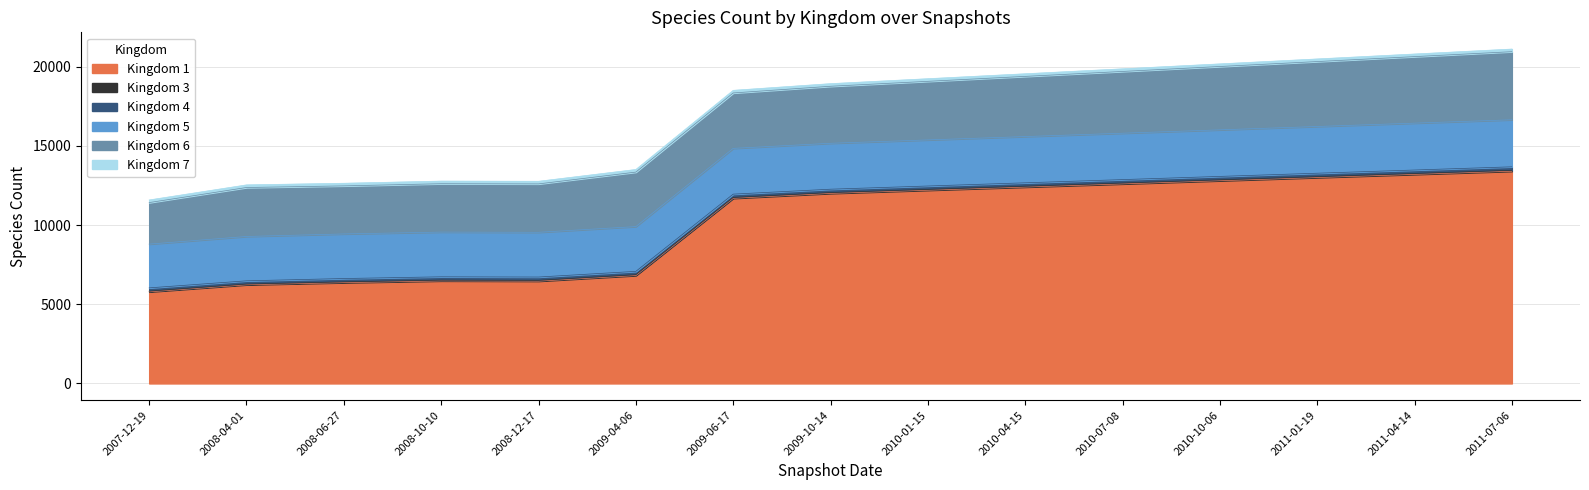

Which series changed the most between 4 and 11?

1